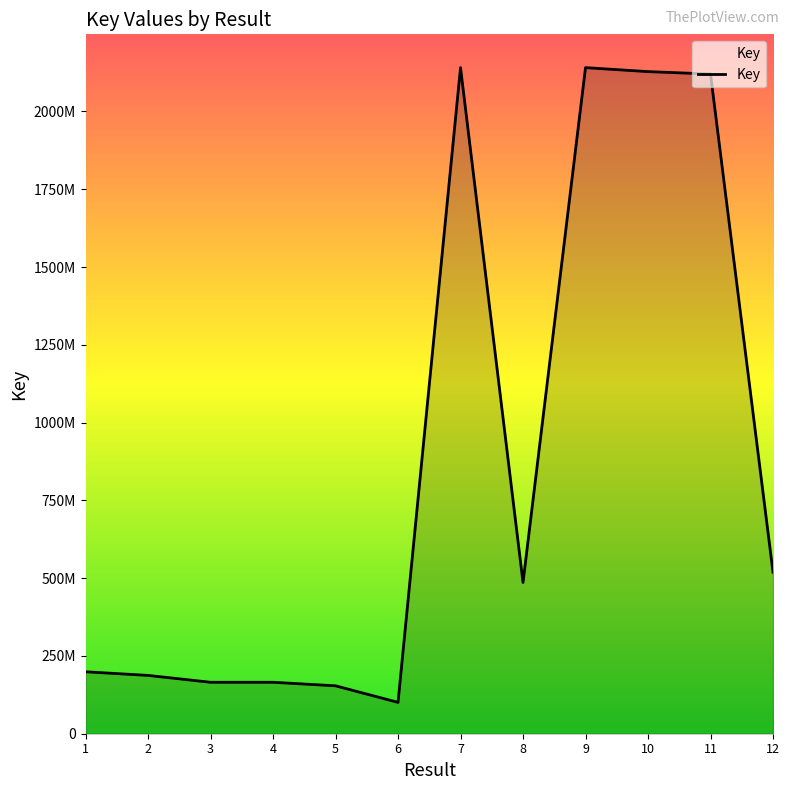

What is the difference between the maximum and minimum values?

2040165362